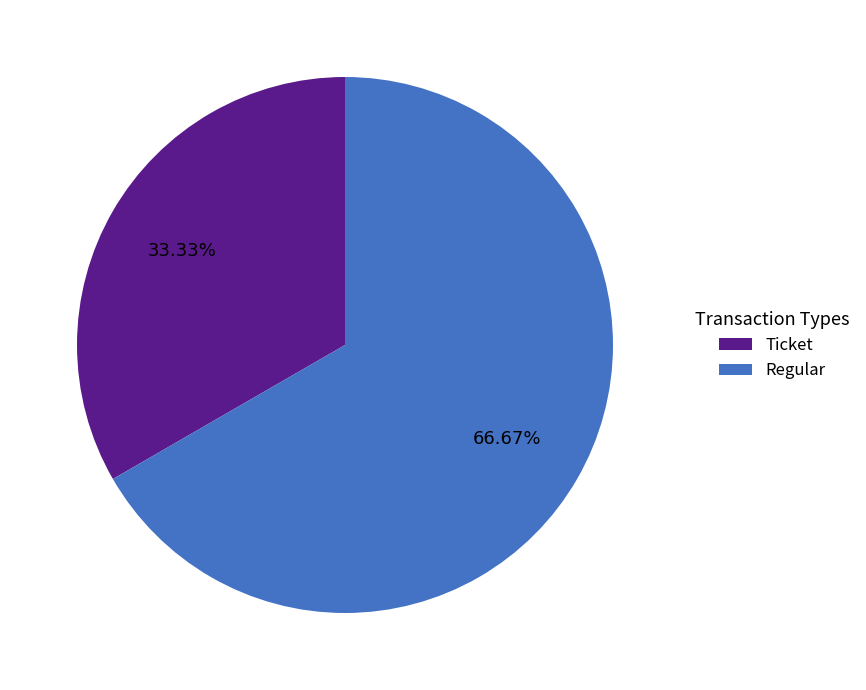

What percentage is NOT represented by Regular?

33.3%